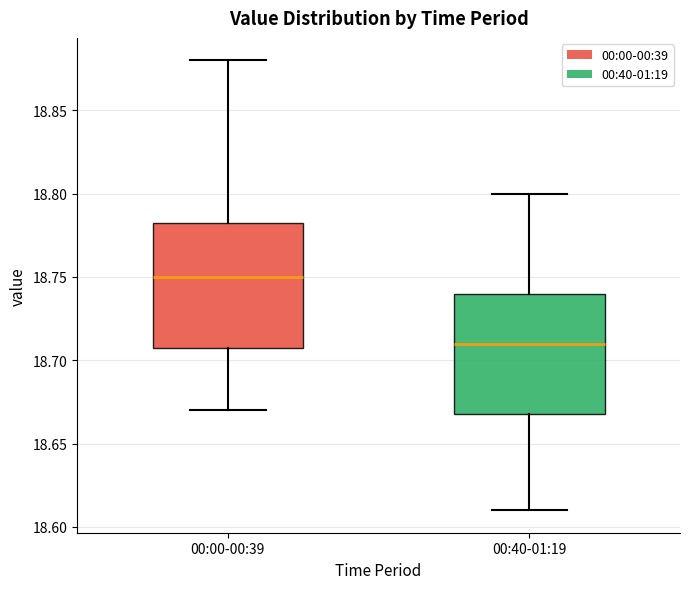

Reading left to right, read every box against the y-axis: the position of its median line, the range the box covers, and the ends of its whiskers. The values are not printed on the chart, so give them approximately, as read against the axis.

00:00-00:39: median 18.750, box 18.710 to 18.785, whiskers 18.670 to 18.880
00:40-01:19: median 18.710, box 18.670 to 18.740, whiskers 18.610 to 18.800